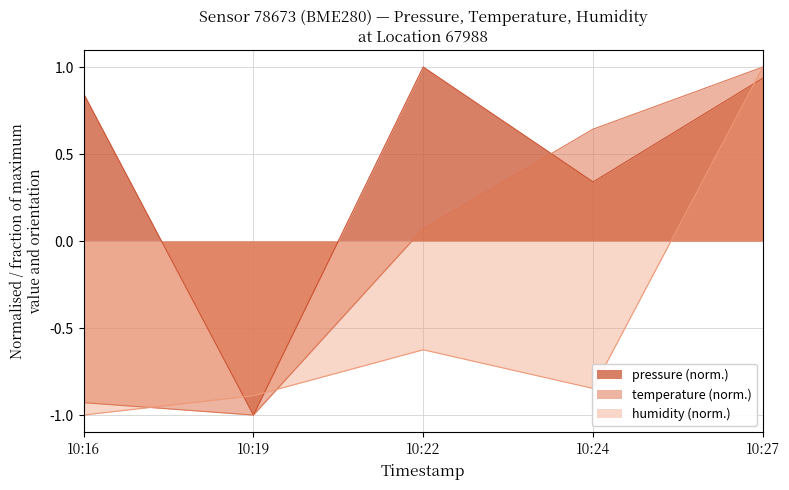

How many values in humidity are below zero?

4